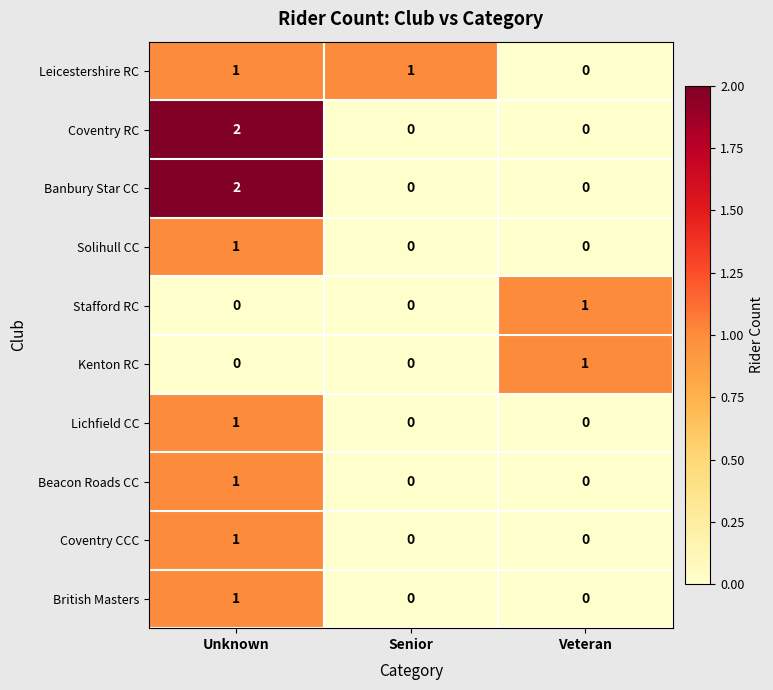

Count the Banbury Star CC values in the range 0 to 2.

3